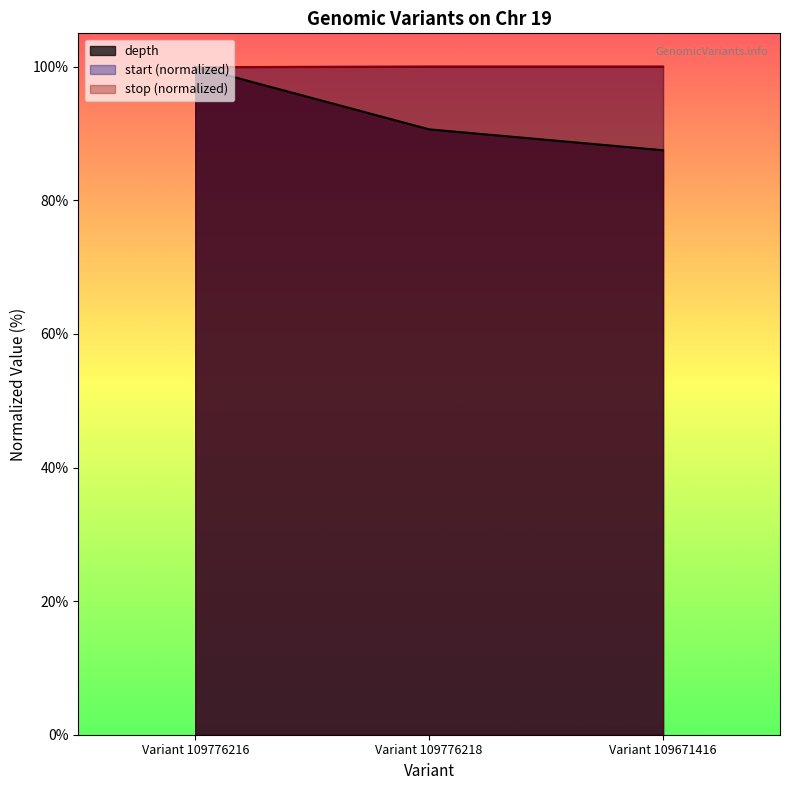

Between Variant 109776216 and Variant 109776218, which is larger?

Variant 109776216